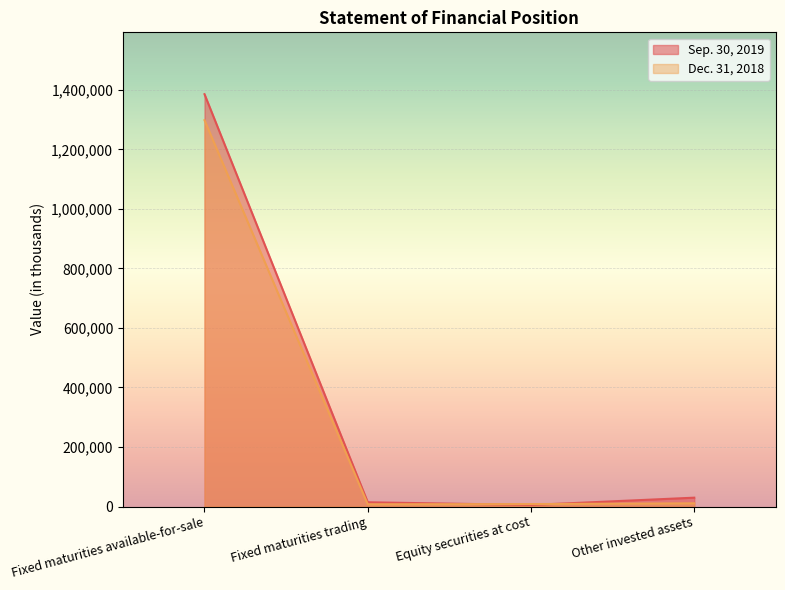

How many interior local valleys does the Dec. 31, 2018 series have?

1